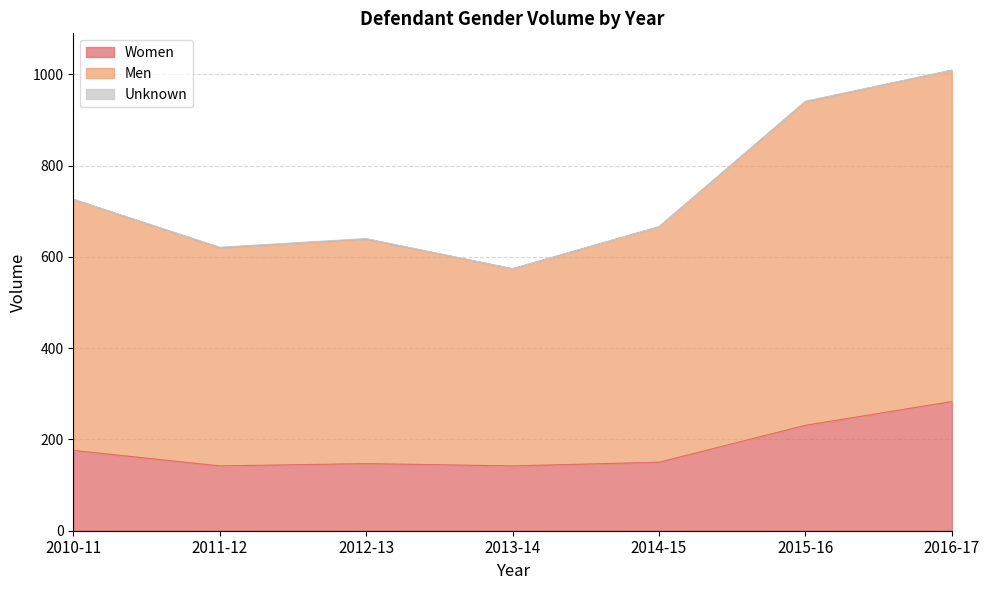

At which category is the sum across all series the highest?

2016-17